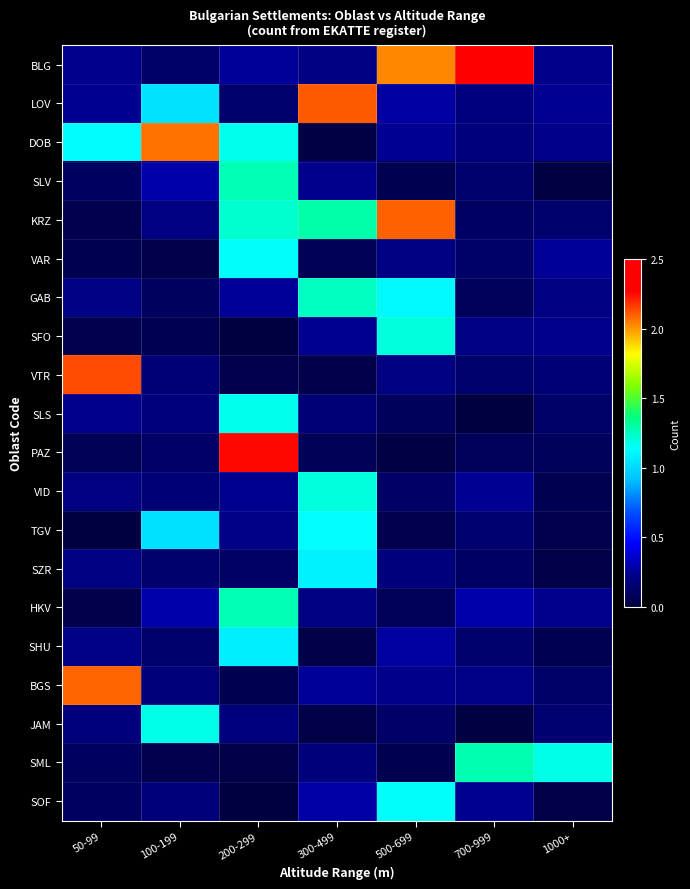

Which series has the widest spread of values?

PAZ